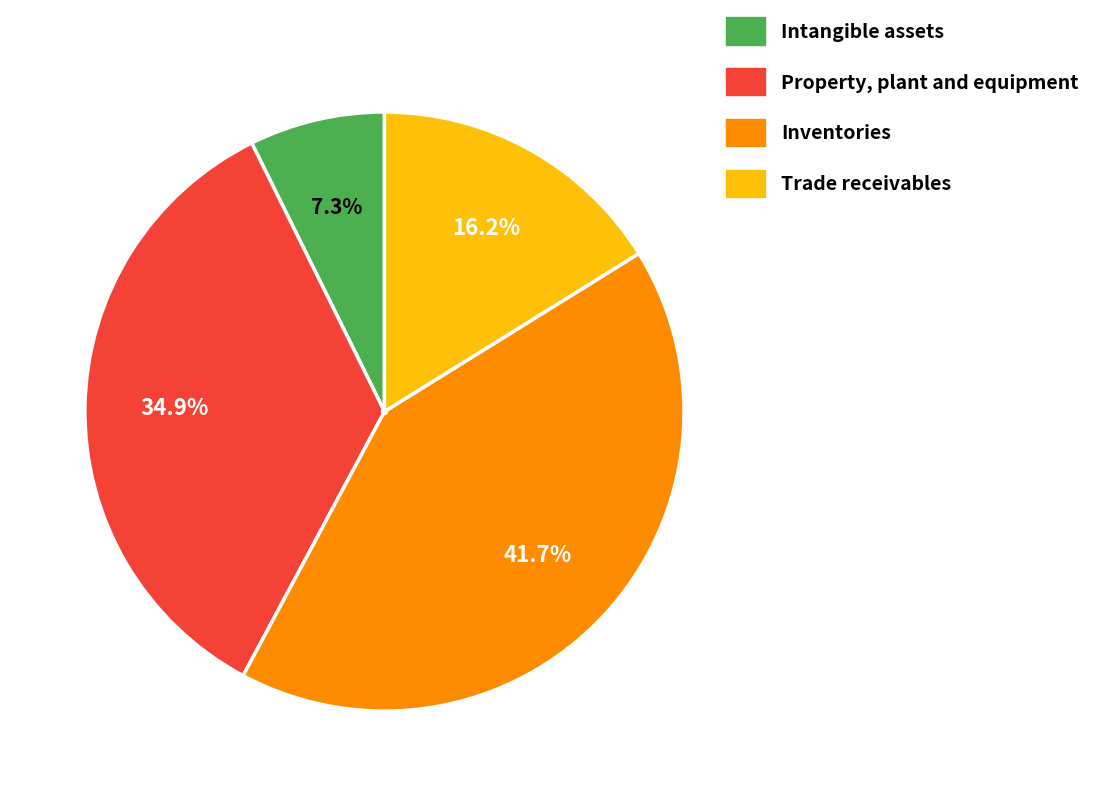

Is there any slice that represents more than half of the pie?

No